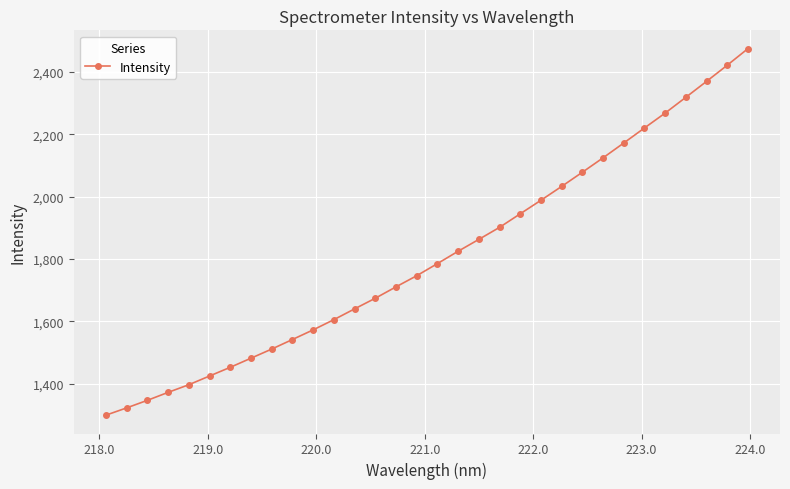

True or false: there are more than 2 points higher than both neighbors.

False